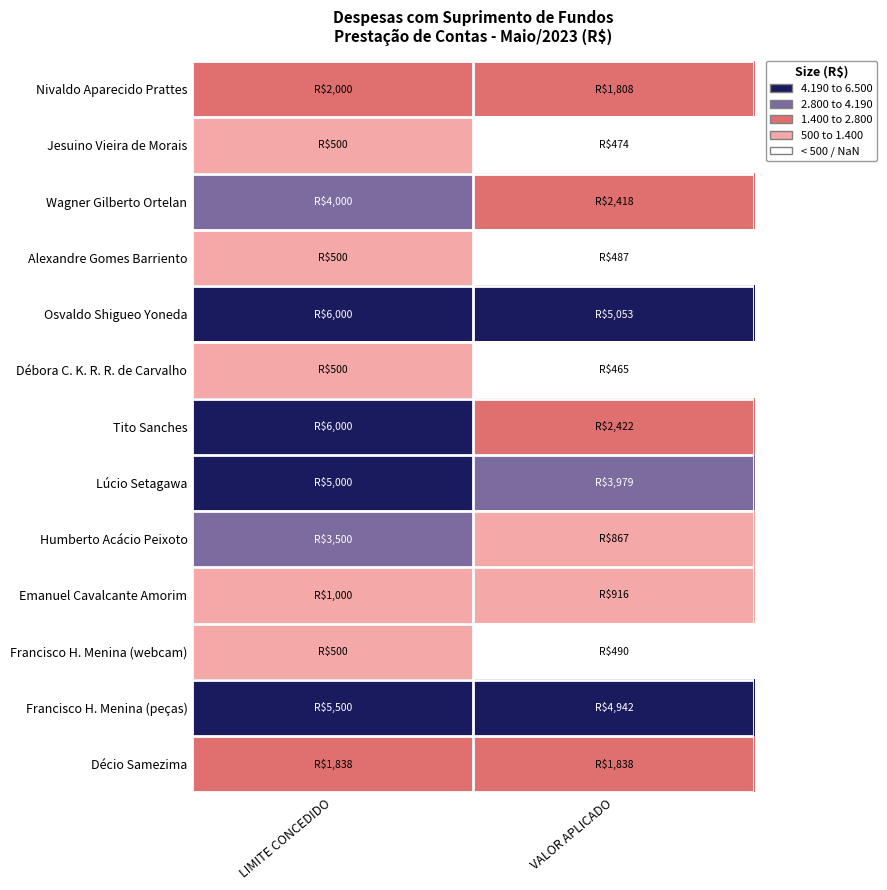

At LIMITE CONCEDIDO, list the series in order from smallest to largest.

Jesuino Vieira de Morais, Alexandre Gomes Barriento, Débora C. K. R. R. de Carvalho, Francisco H. Menina (webcam), Emanuel Cavalcante Amorim, Décio Samezima, Nivaldo Aparecido Prattes, Humberto Acácio Peixoto, Wagner Gilberto Ortelan, Lúcio Setagawa, Francisco H. Menina (peças), Osvaldo Shigueo Yoneda, Tito Sanches